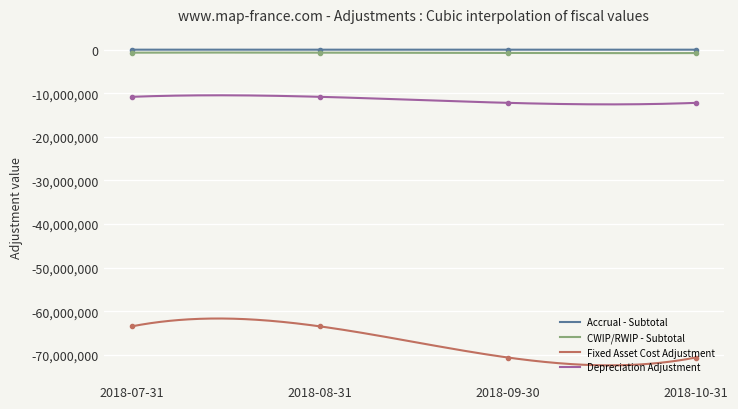

Which has a higher value, 2018-08-31 or 2018-07-31?

2018-08-31